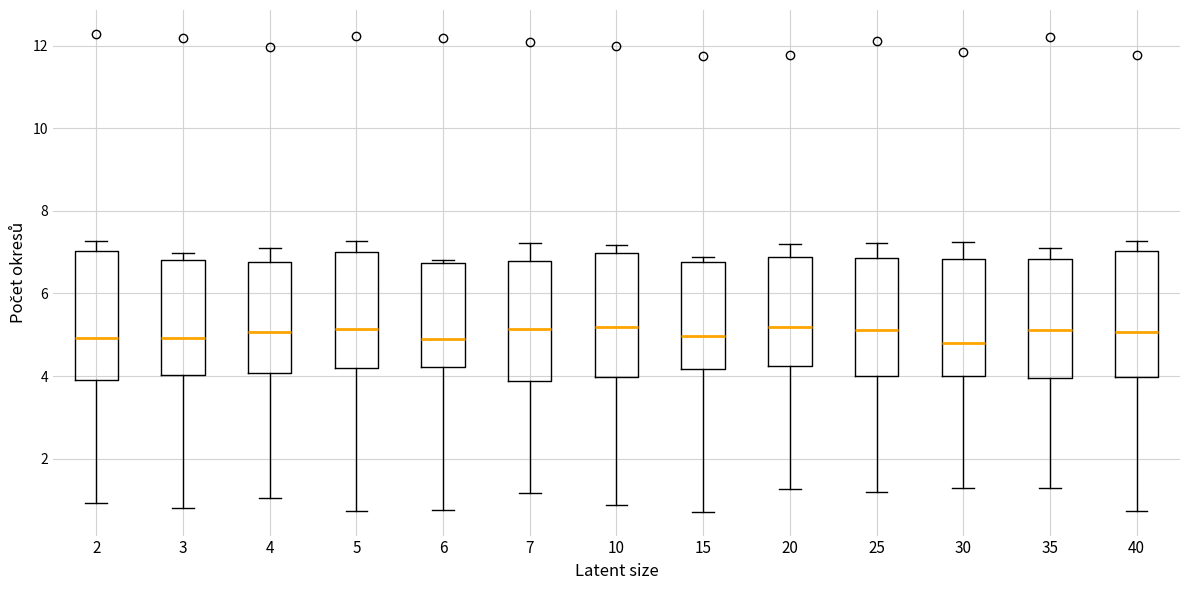

Reading left to right, transcribe this box plot: for each box, give where its median line is, the range the box spans, and where its two whiskers end, as read against the y-axis. The values are not printed on the chart, so give them approximately, as read against the axis.

2: median 5.0, box 4.0 to 7.0, whiskers 1.0 to 7.2
3: median 5.0, box 4.0 to 6.8, whiskers 0.8 to 7.0
4: median 5.0, box 4.0 to 6.8, whiskers 1.0 to 7.2
5: median 5.2, box 4.2 to 7.0, whiskers 0.8 to 7.2
6: median 5.0, box 4.2 to 6.8, whiskers 0.8 to 6.8 (just above the box's upper edge)
7: median 5.2, box 3.8 to 6.8, whiskers 1.2 to 7.2
10: median 5.2, box 4.0 to 7.0, whiskers 0.8 to 7.2
15: median 5.0, box 4.2 to 6.8, whiskers 0.8 to 6.8 (just above the box's upper edge)
20: median 5.2, box 4.2 to 6.8, whiskers 1.2 to 7.2
25: median 5.2, box 4.0 to 6.8, whiskers 1.2 to 7.2
30: median 4.8, box 4.0 to 6.8, whiskers 1.2 to 7.2
35: median 5.2, box 4.0 to 6.8, whiskers 1.2 to 7.2
40: median 5.0, box 4.0 to 7.0, whiskers 0.8 to 7.2